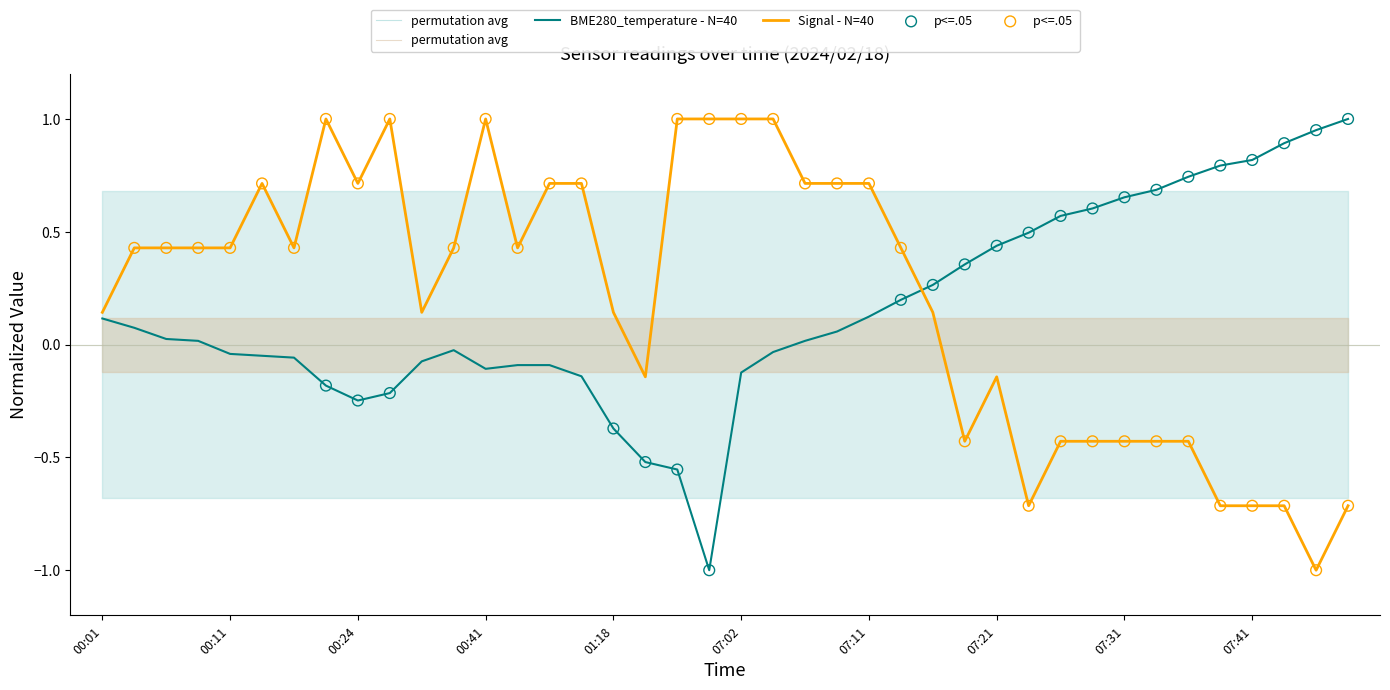

Which series reaches the maximum Y coordinate?

BME280_temperature